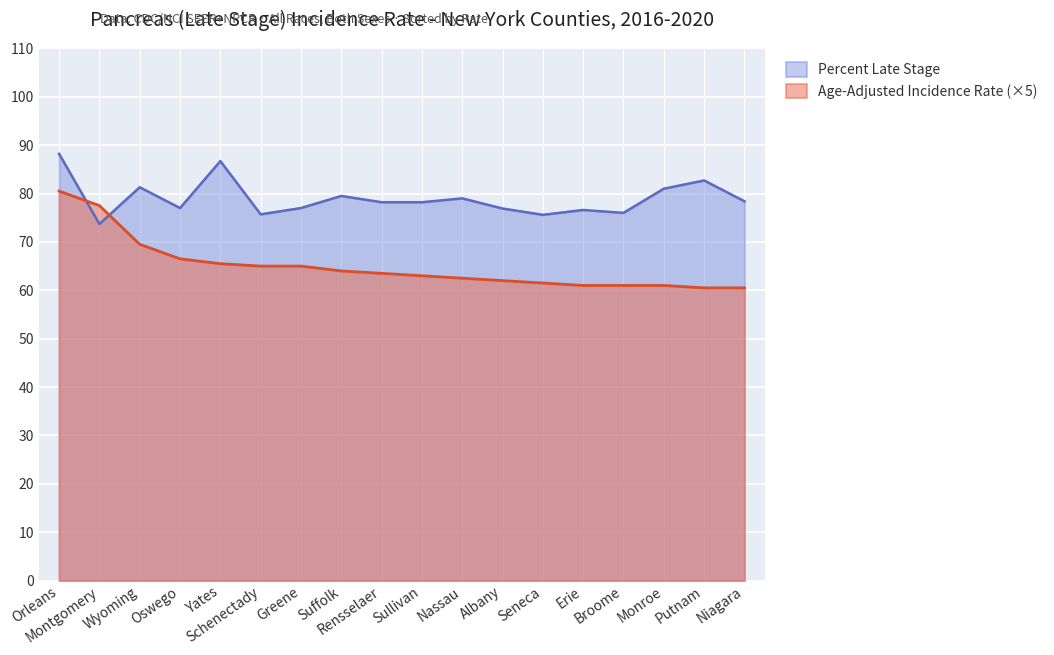

Count the number of categories in the chart.

18